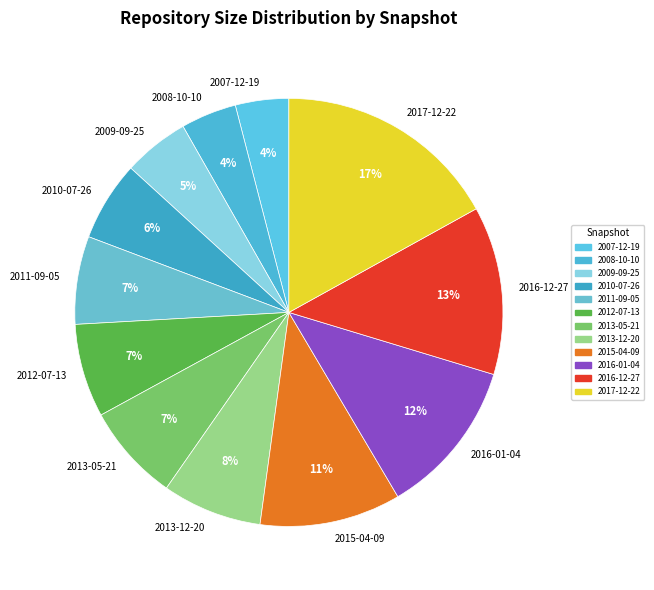

Is the sum of 2010-07-26 and 2015-04-09 greater than half?

No